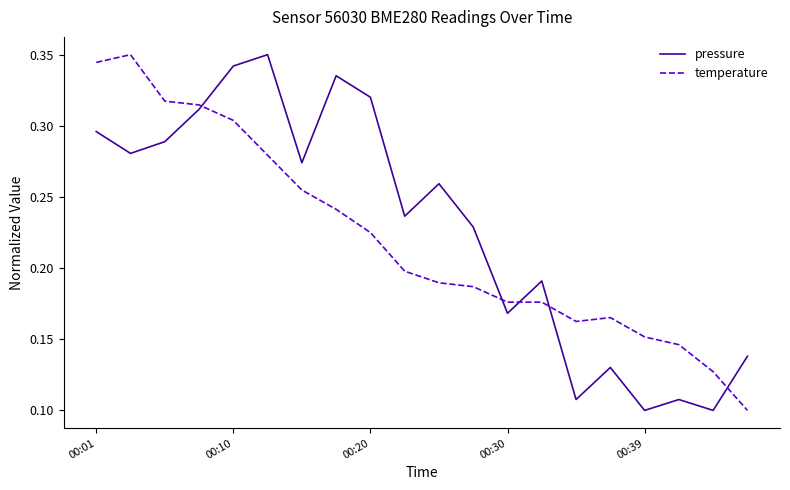

Which series ends up on top after the final intersection of temperature and pressure?

pressure